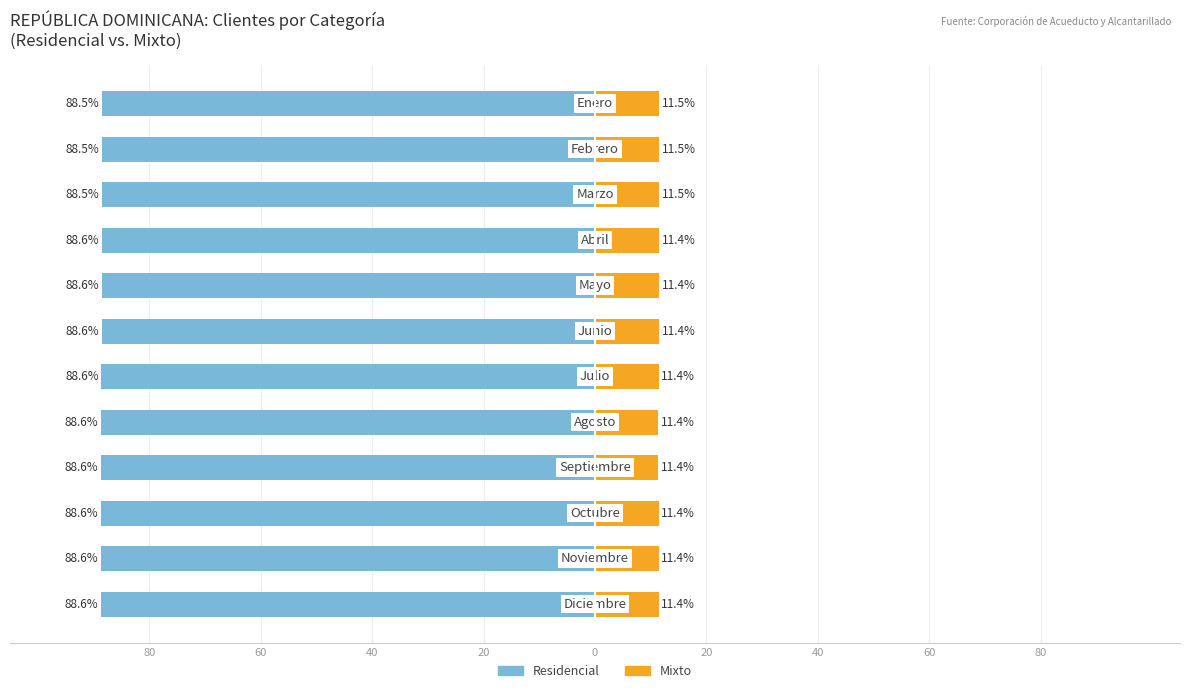

Is it true that Mixto equals 14.9 at 0?

False